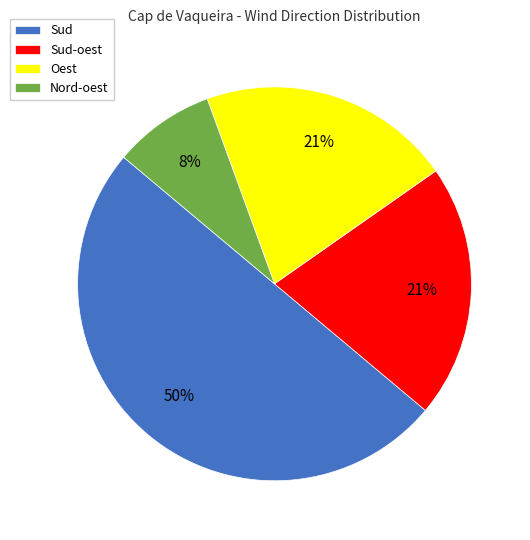

What percentage is the Nord-oest slice, to the nearest percent?

8%